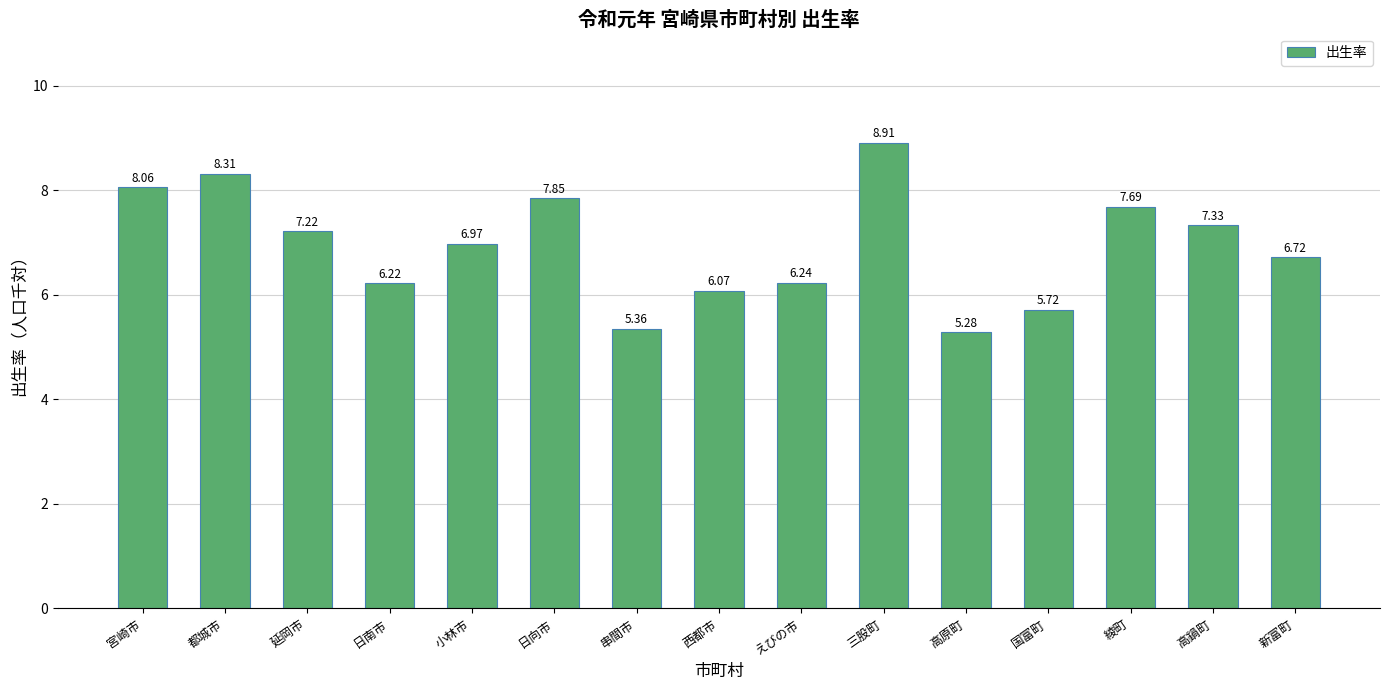

Does the chart contain stacked bars?

No